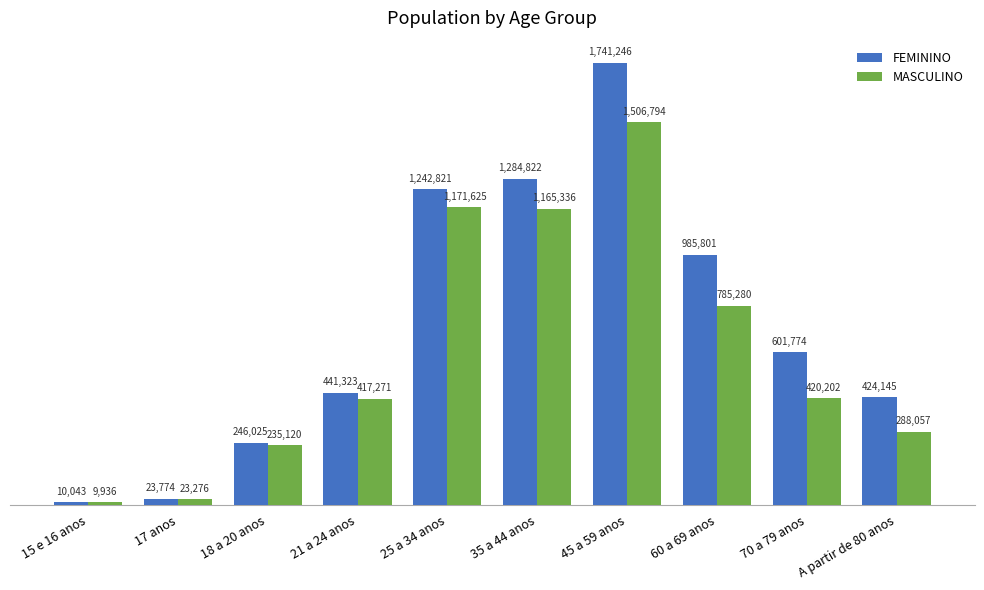

What is the label of the 3rd bar from the right?

60 a 69 anos